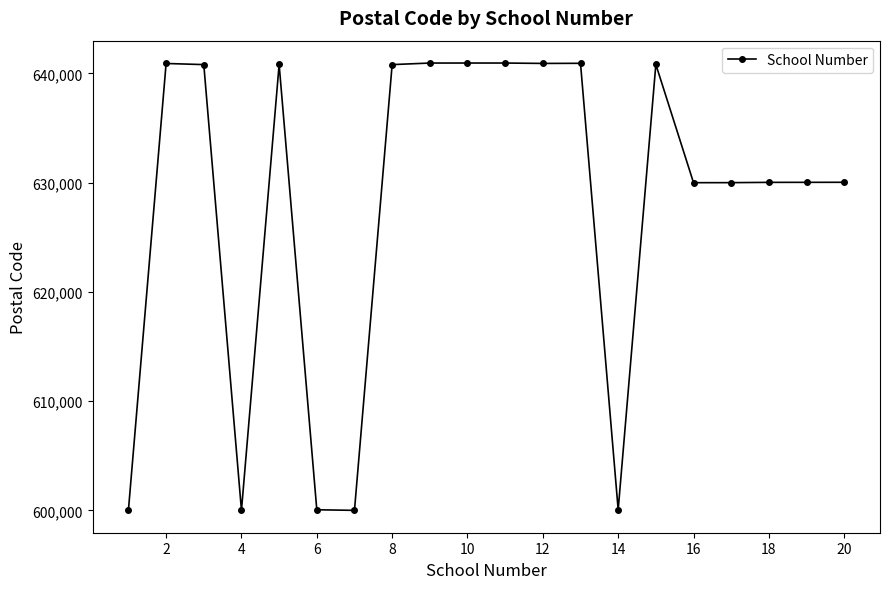

What is the minimum value shown in the chart?

600008